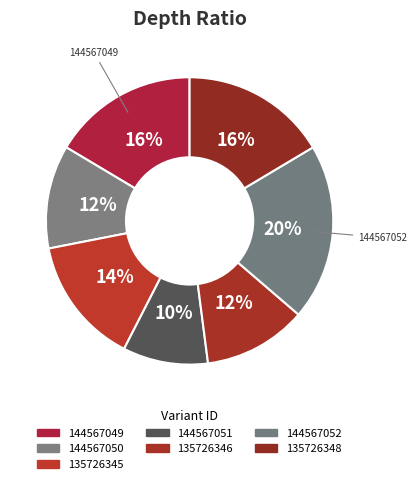

How many slices are in this pie chart?

7